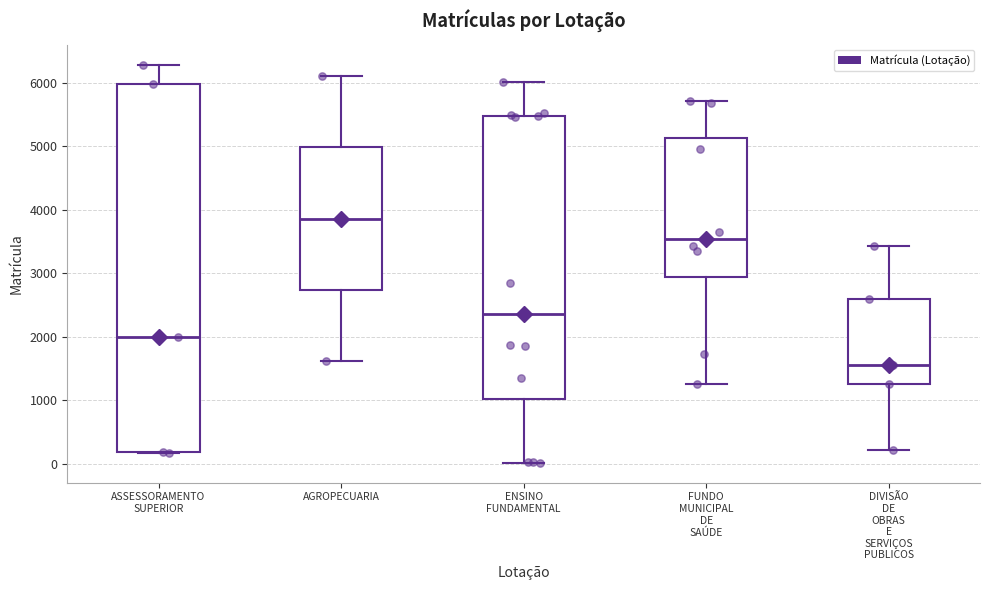

Which box's median line is the highest?

AGROPECUARIA